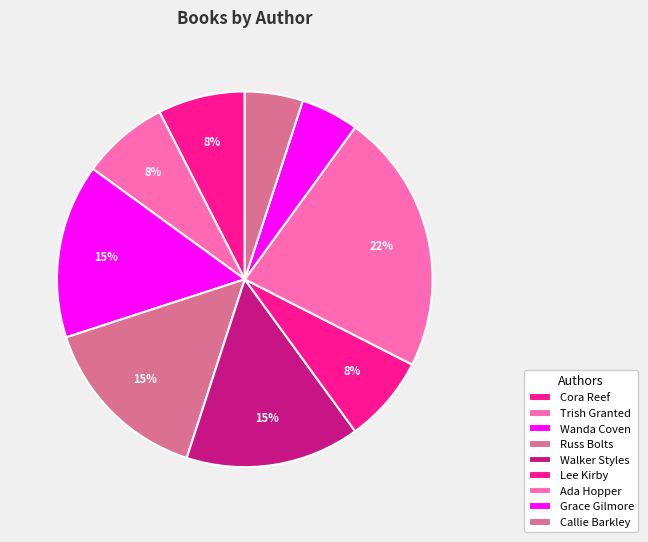

To the nearest percent, what portion does Lee Kirby represent?

8%